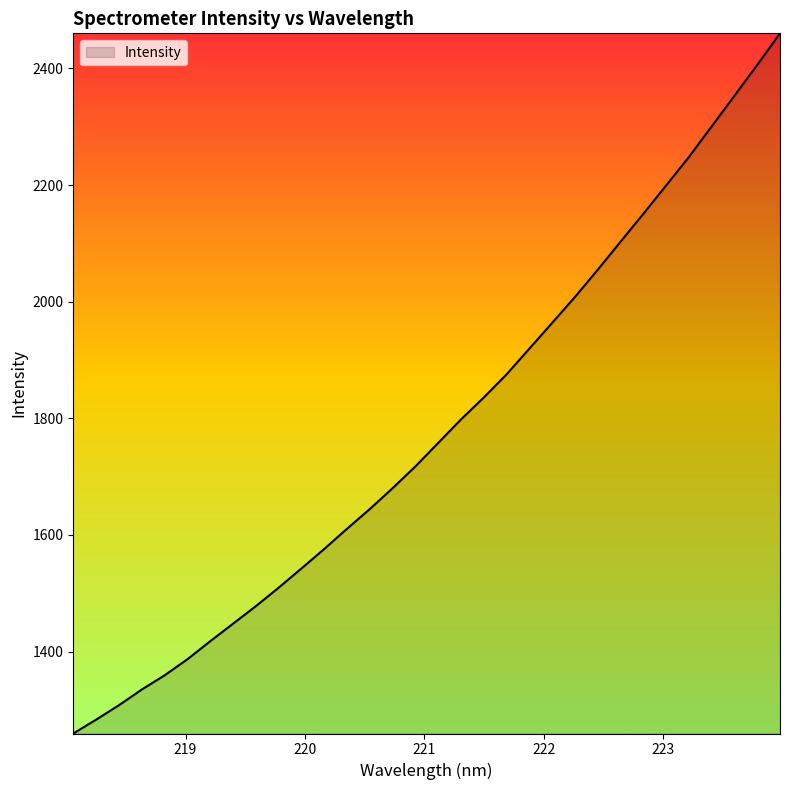

What is the difference between the maximum and minimum values?

1200.6